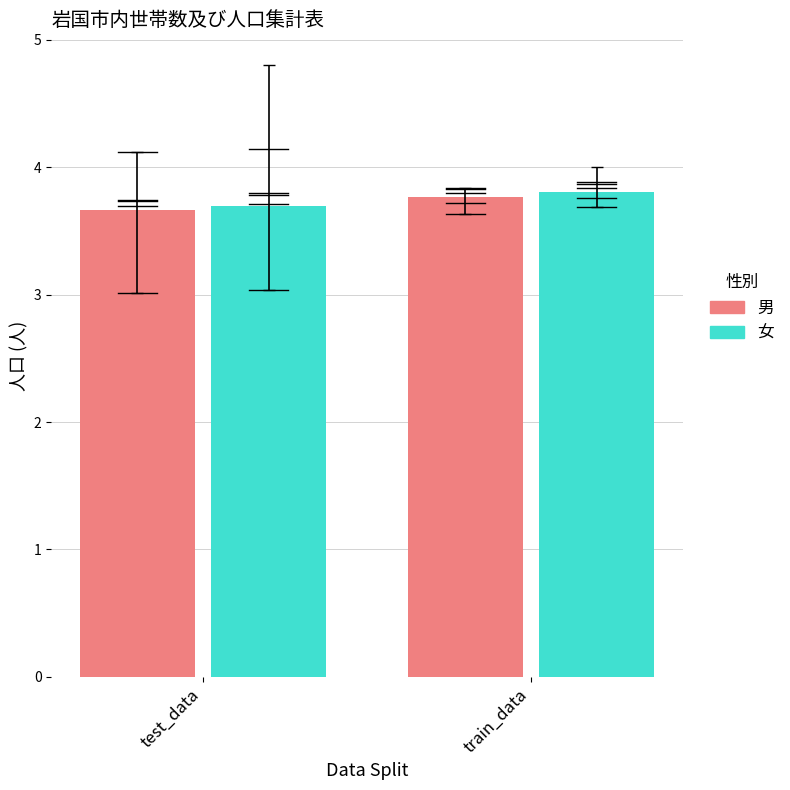

At which category is the sum across all series the highest?

train_data